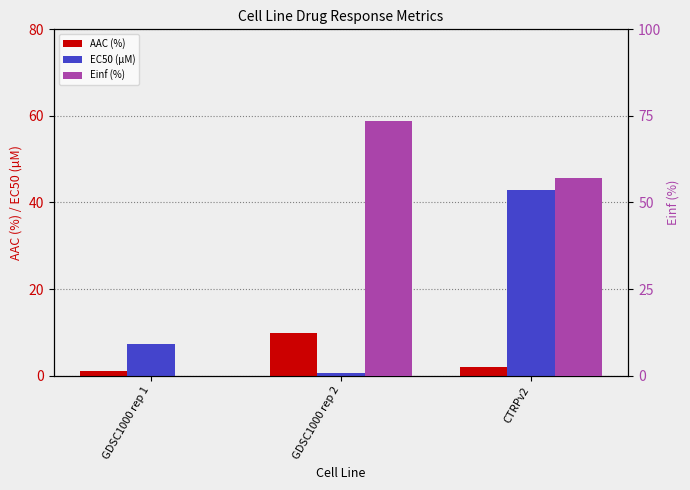

What position from the right is GDSC1000 rep 1?

3